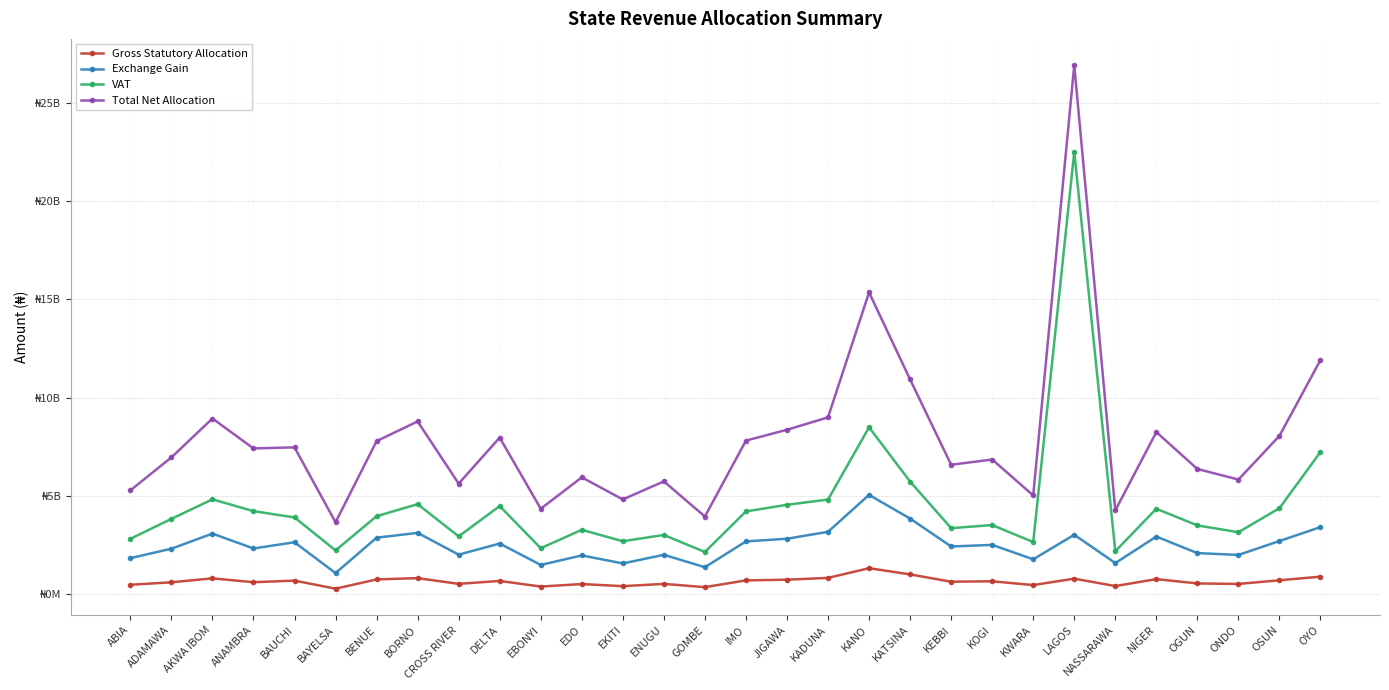

Count the number of categories in the chart.

30